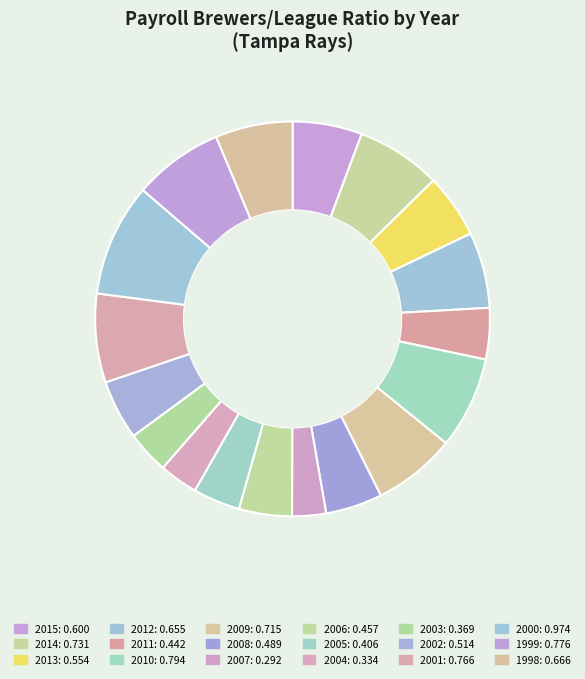

Is it true that 2013 is 5% of the pie?

True